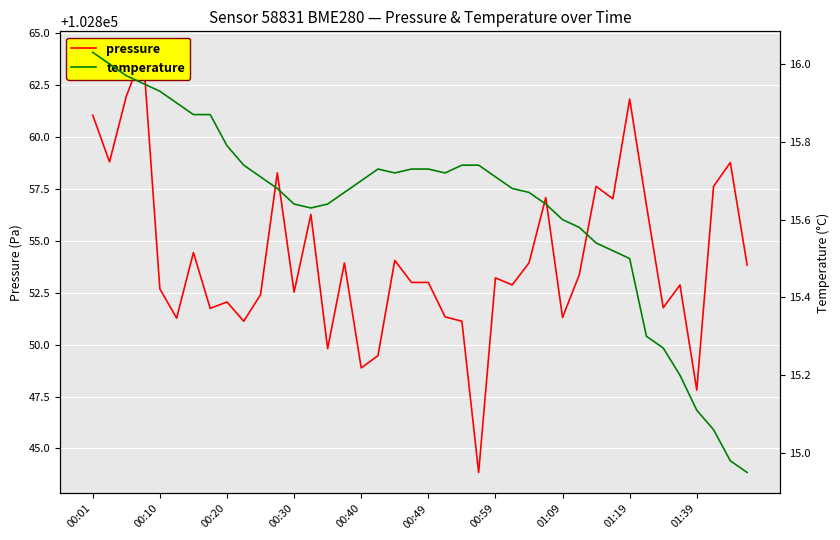

At which label does pressure first exceed 102853?

00:01